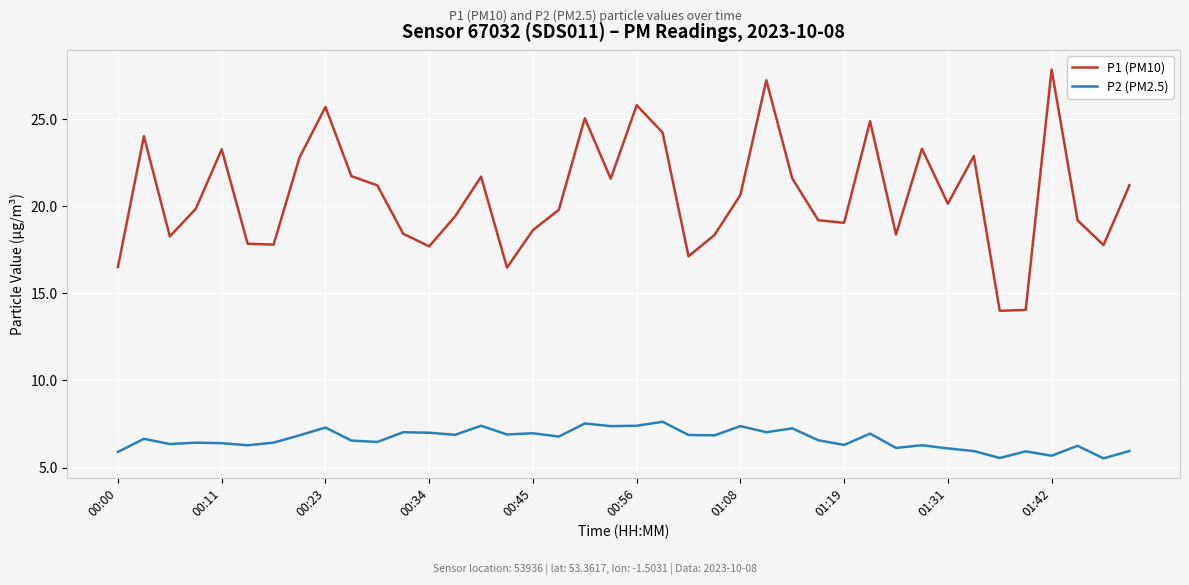

True or false: P2 (PM2.5) and P1 (PM10) intersect in this chart.

False